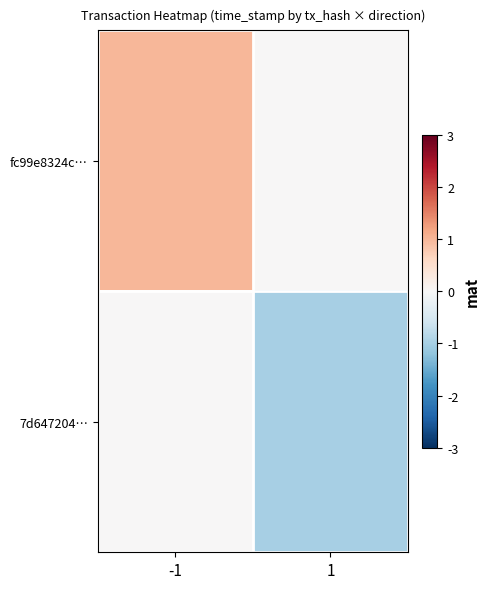

Reading left to right, extract all data points from this chart.

fc99e8324c…: -1=1	1=0
7d647204…: -1=0	1=-1